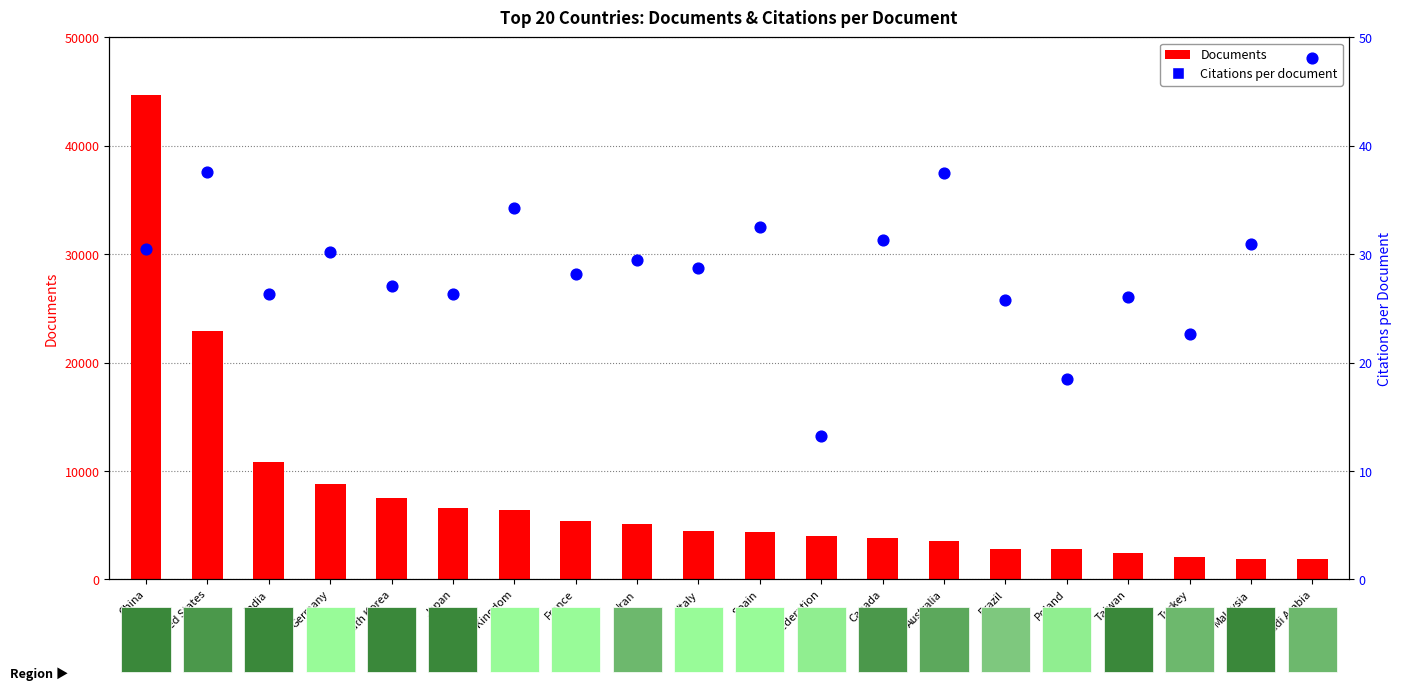

What are all the series names shown in the legend?

Documents, Citations per document